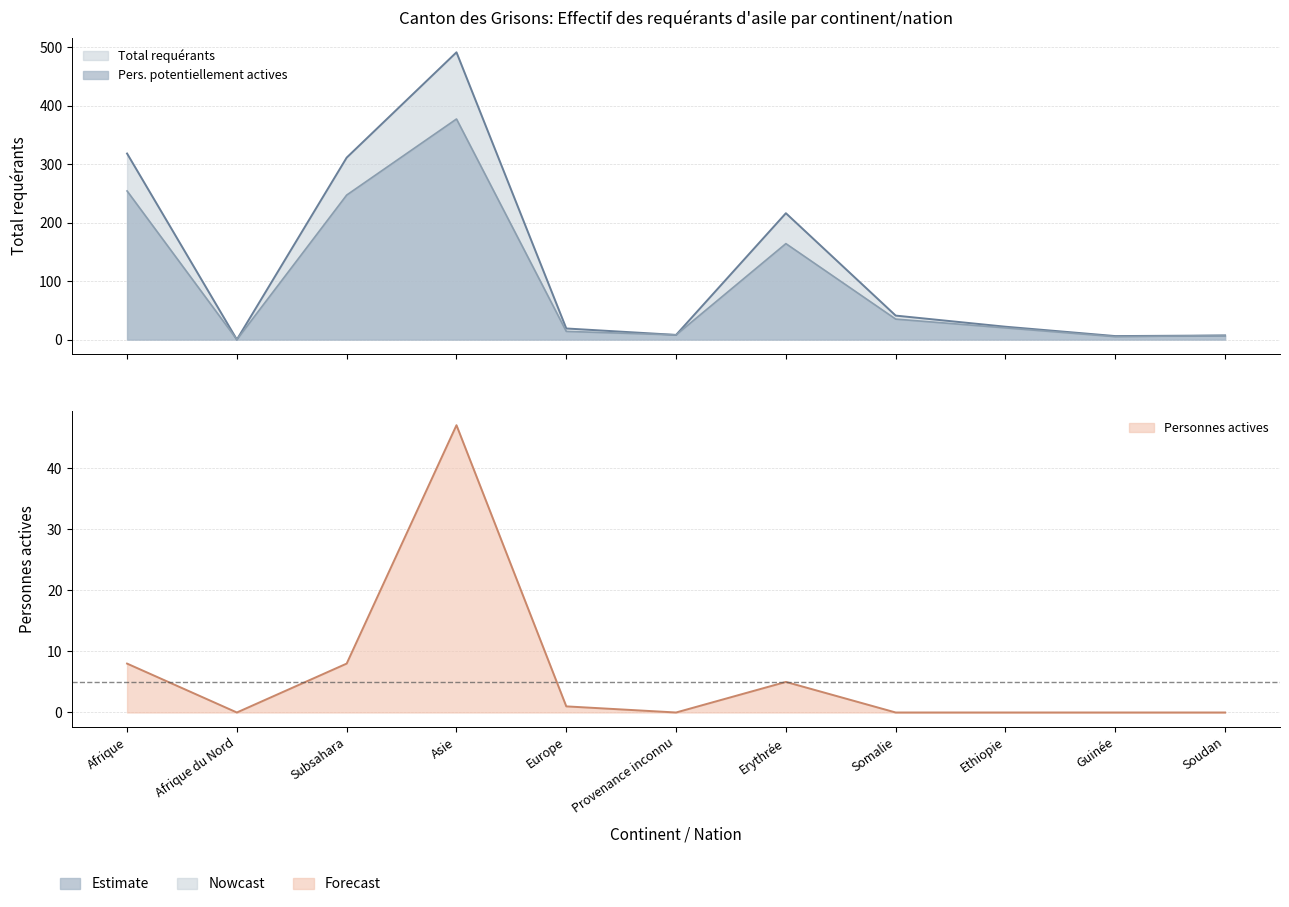

What is the label of the 3rd point from the right?

Ethiopie